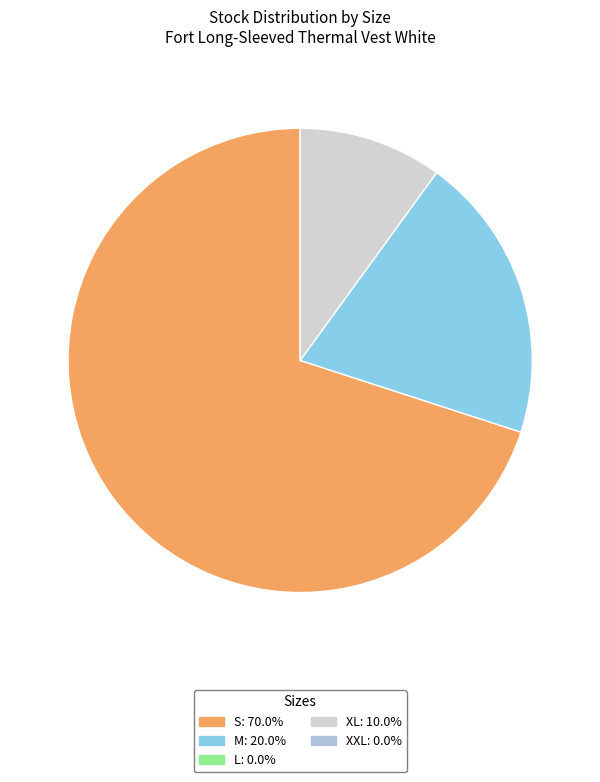

Is there any slice that represents more than half of the pie?

Yes